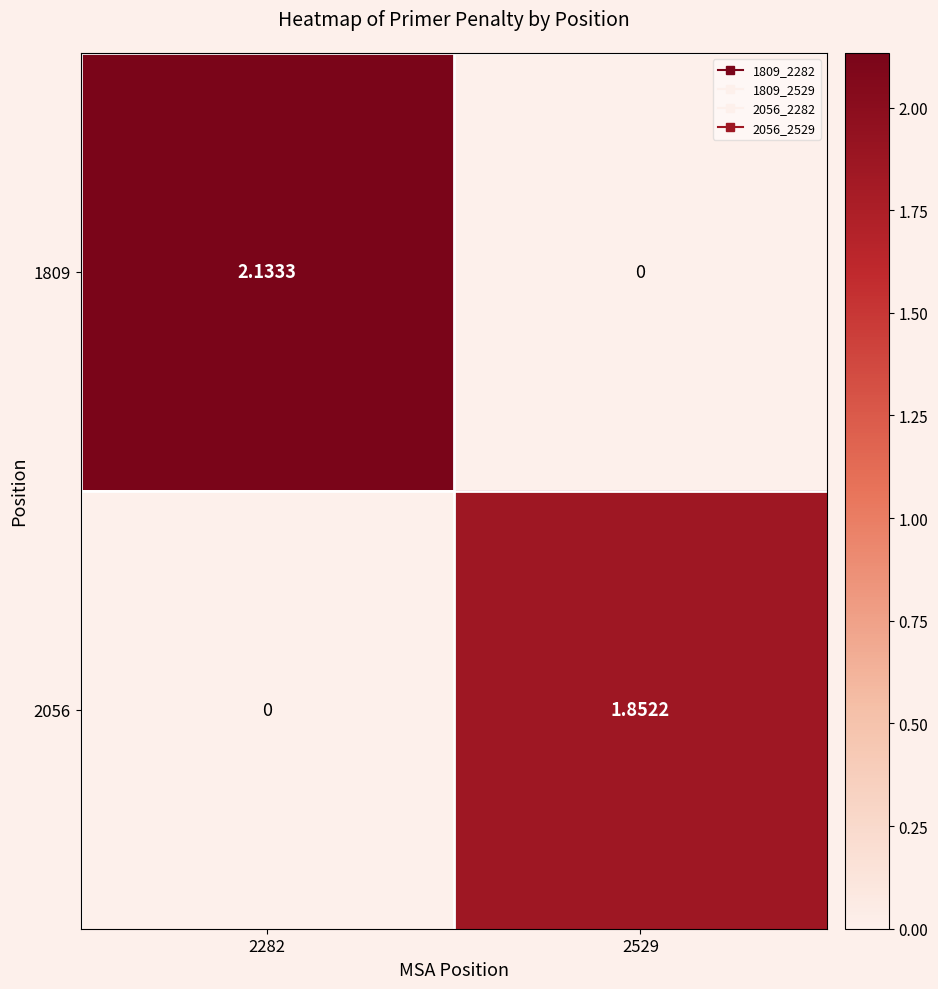

At which category does the chart reach its peak across all series?

2282